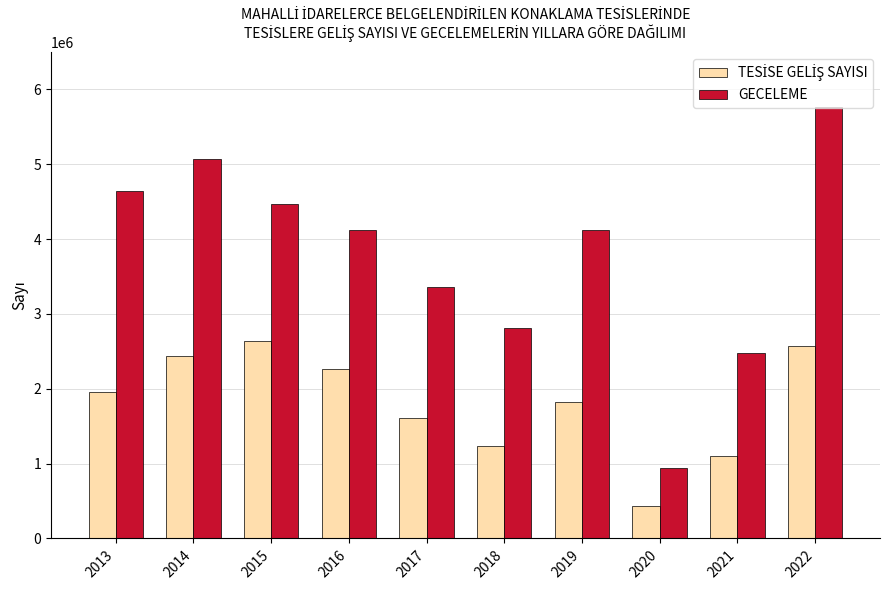

Which series has the largest range (max minus min)?

GECELEME